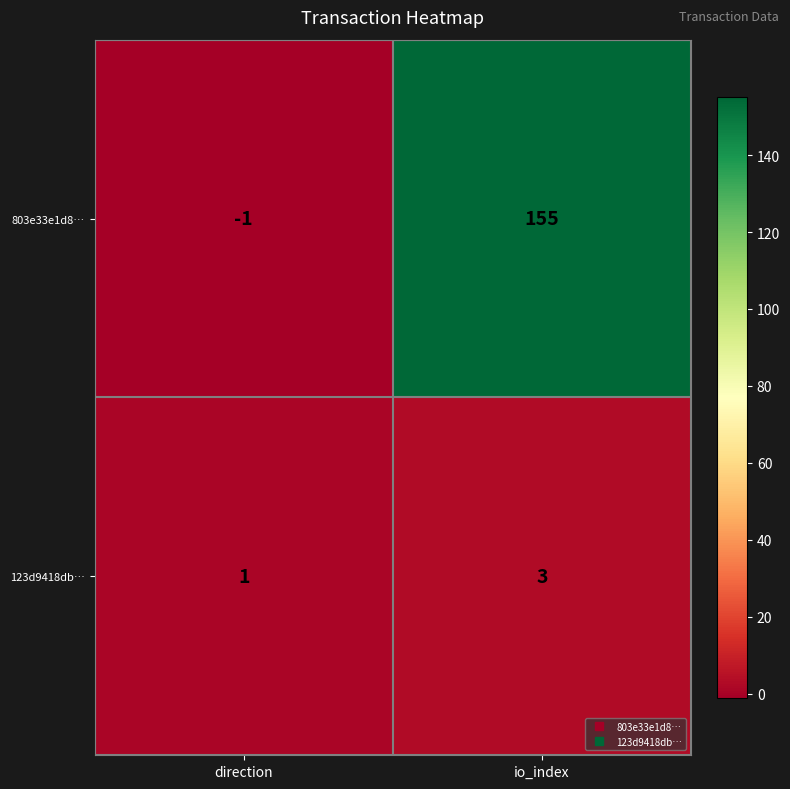

What is the sum of all 123d9418db… values?

4